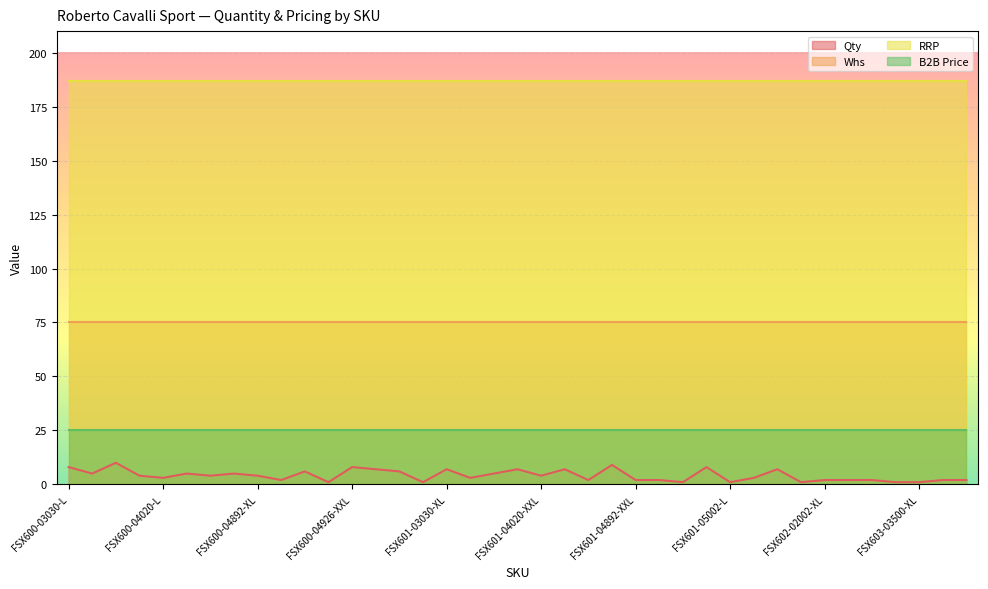

True or false: Whs and B2B Price intersect in this chart.

False